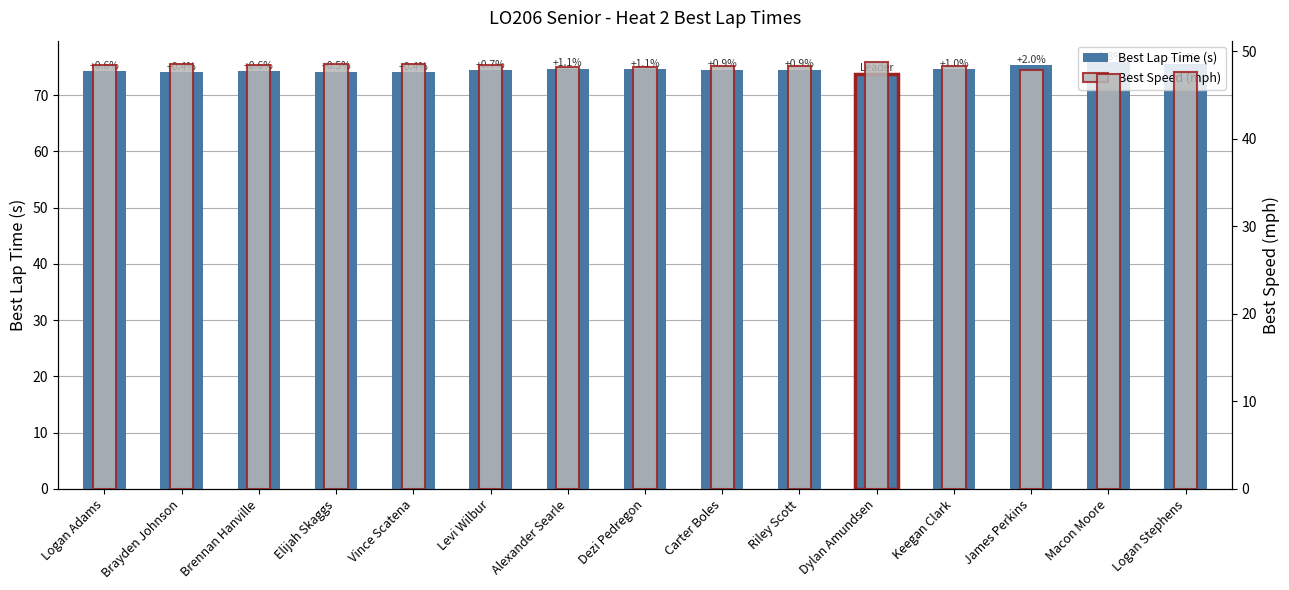

What is the approximate value of Best Speed (mph) at Keegan Clark?

48.3